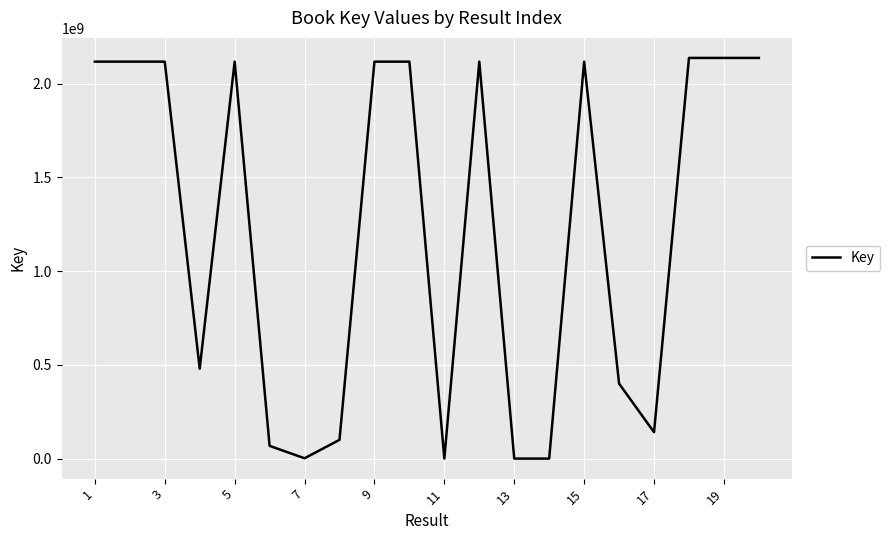

What is the maximum value shown in the chart?

2137722412